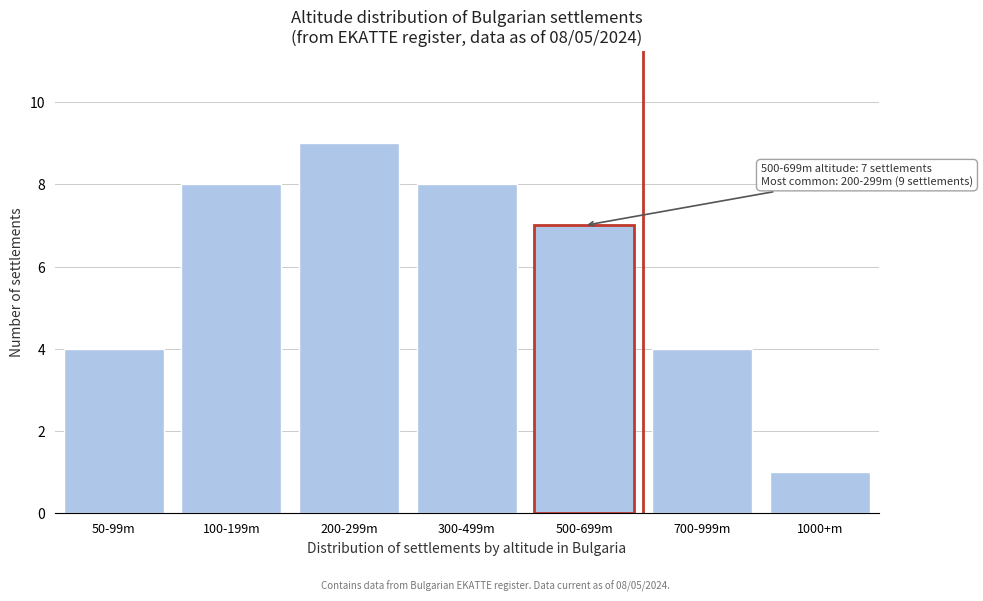

Reading left to right, transcribe all the data shown in this chart.

4	8	9	8	7	4	1